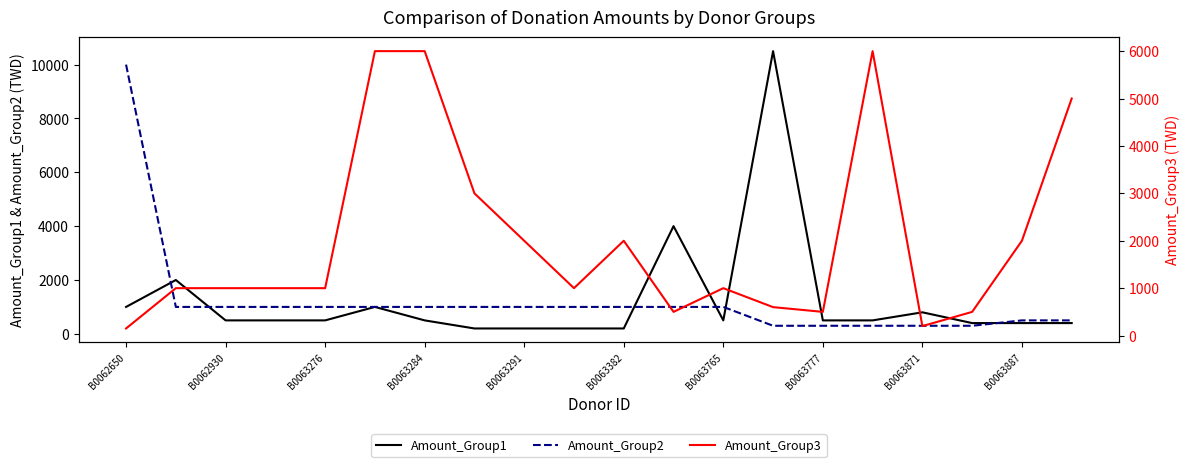

What is the minimum value shown in the chart?

150